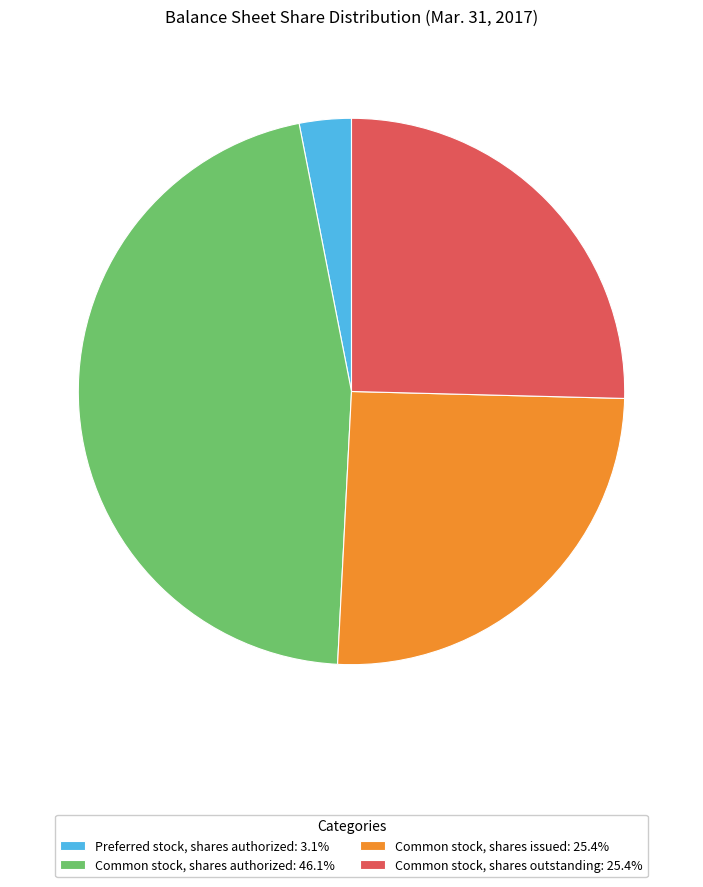

Do Common stock, shares authorized: 46.1% and Preferred stock, shares authorized: 3.1% together represent more than half of the pie?

No